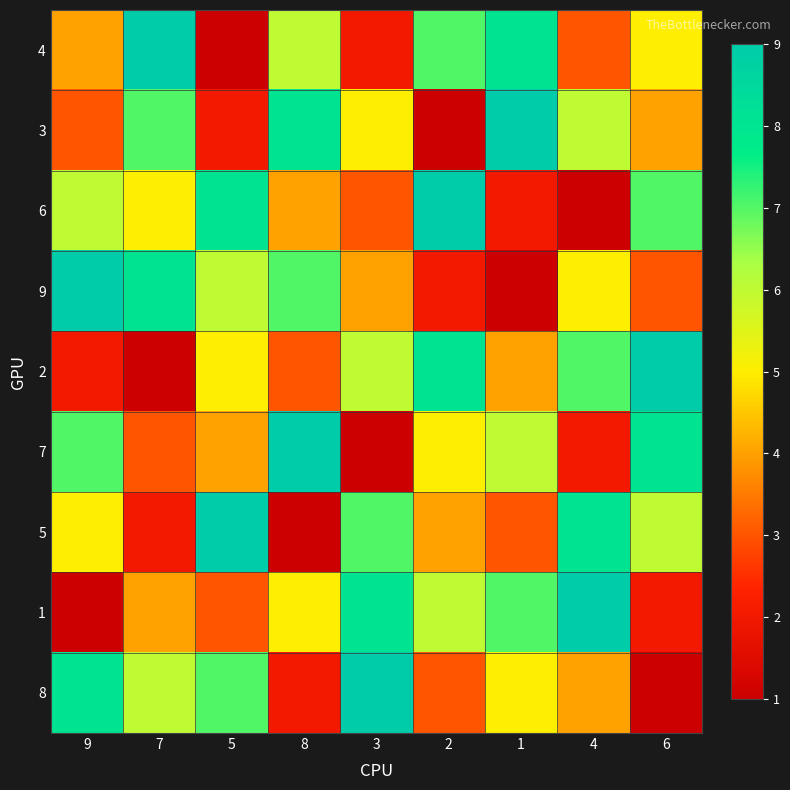

Which label corresponds to the largest value in the chart?

7